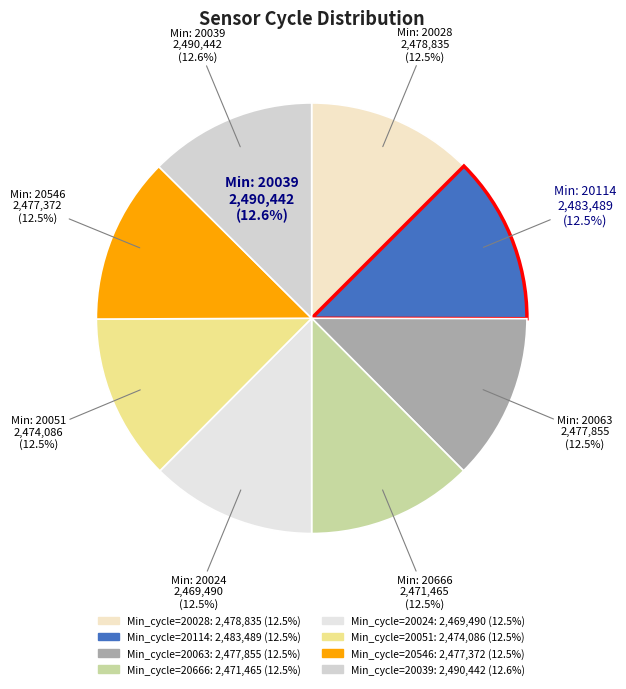

Does 20051 account for over 50% of the chart?

No